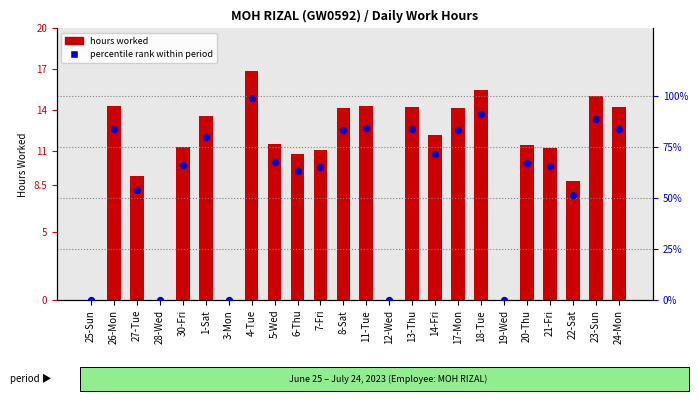

Is the value of hours worked at 4-Tue greater than the value of percentile rank within period at 13-Thu?

No